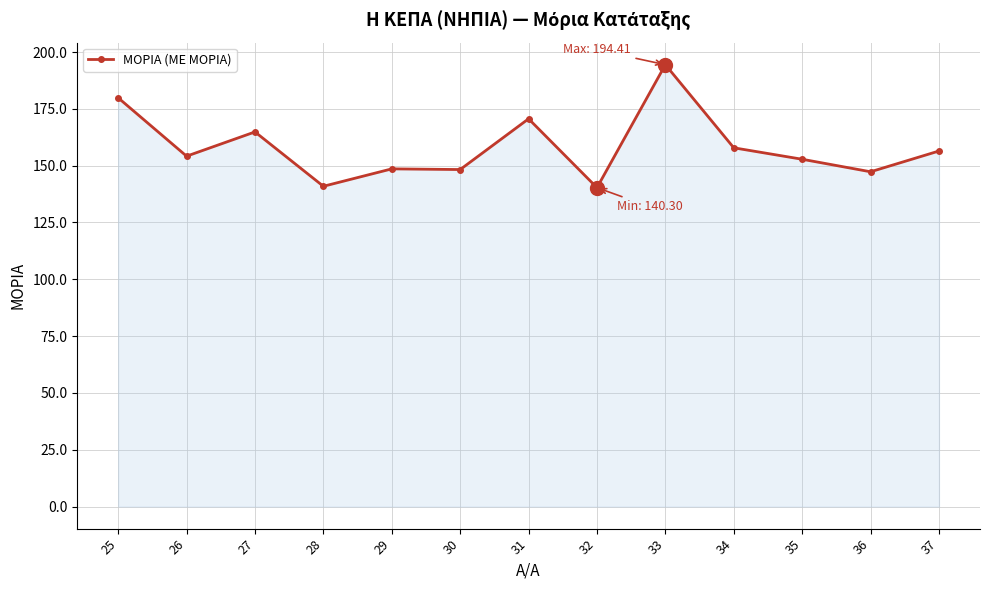

Between 34 and 36, which is larger?

34